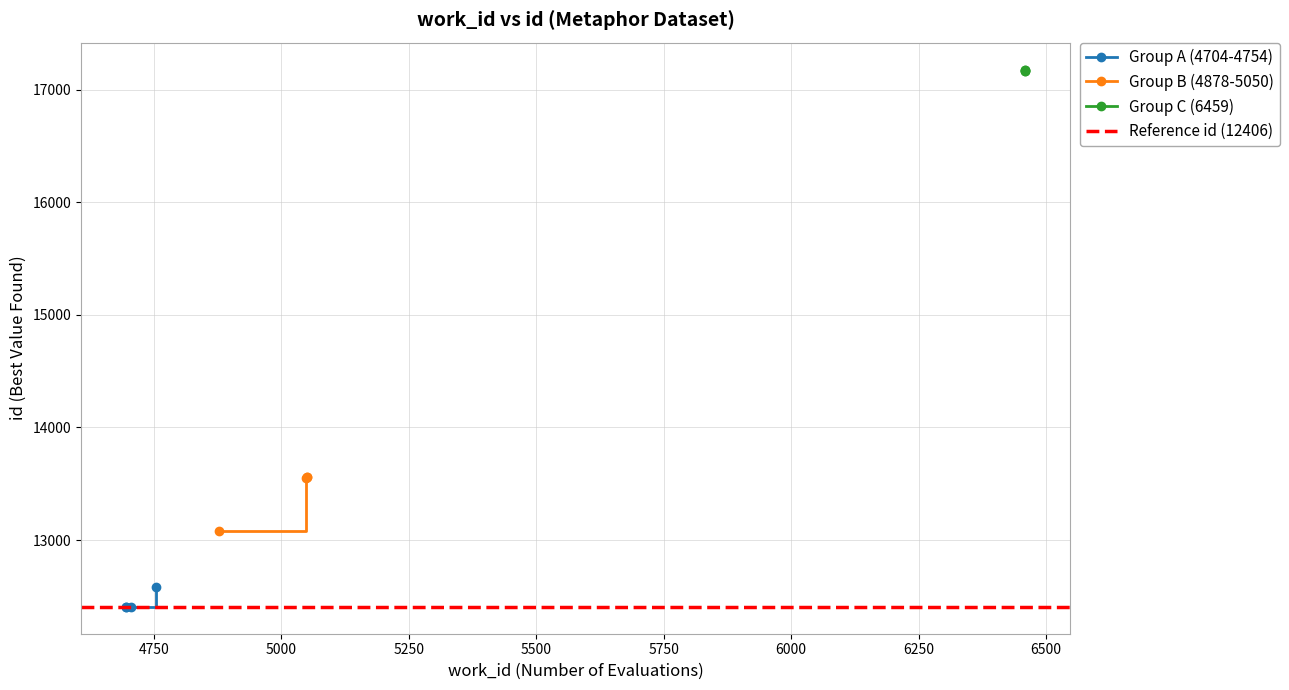

What is the value of the Group A (4704-4754) point at the 2nd from the left?

12408